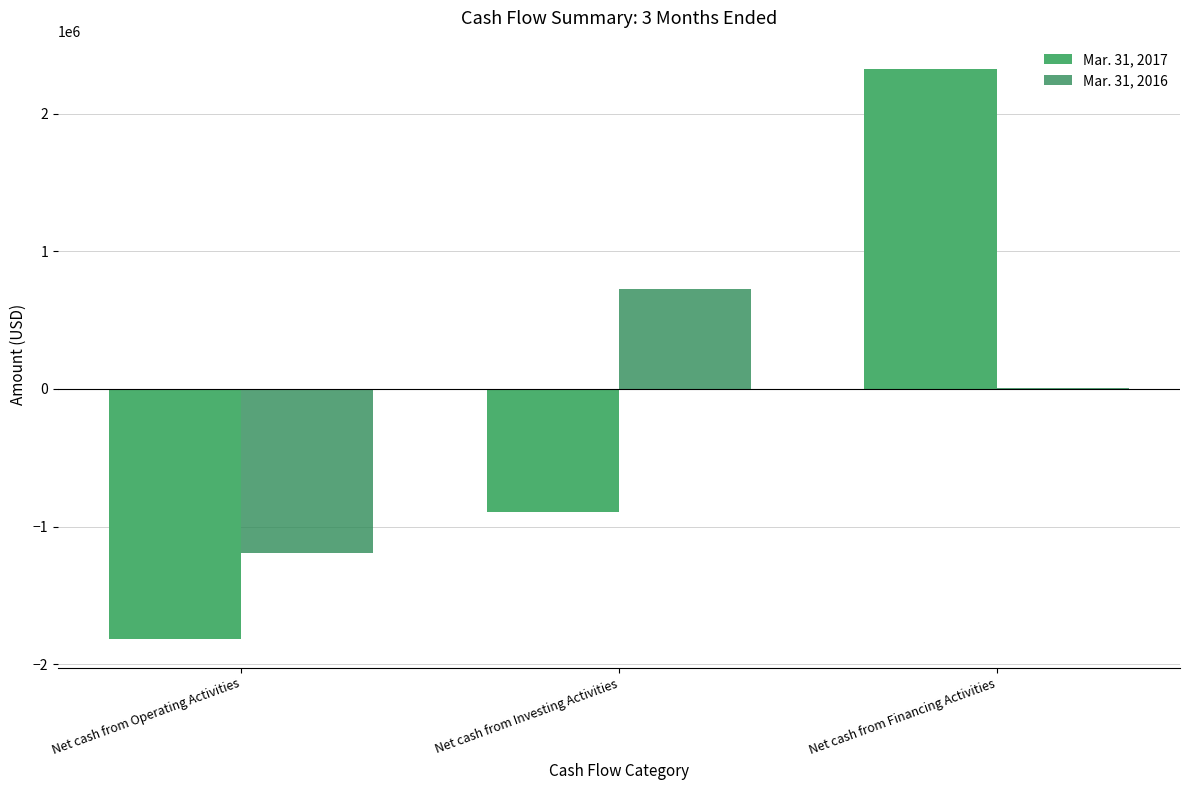

At which category is the sum across all series the highest?

Net cash from Financing Activities